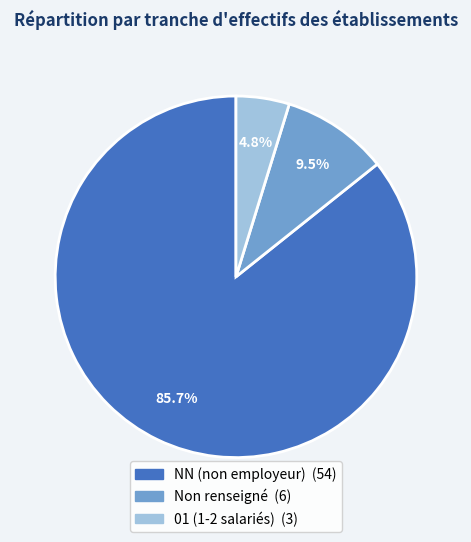

Is there a majority slice in this chart?

Yes